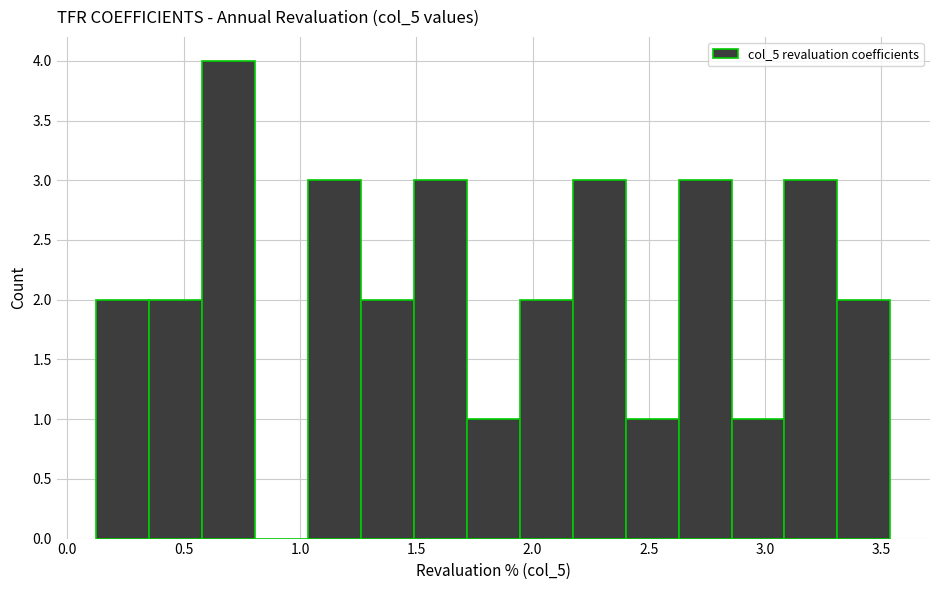

What is the height of the bar covering 0.15 to 0.35 on the x-axis? Neither the bar edges nor the heights are printed on the chart, so give them approximately, as read against the axes.

2